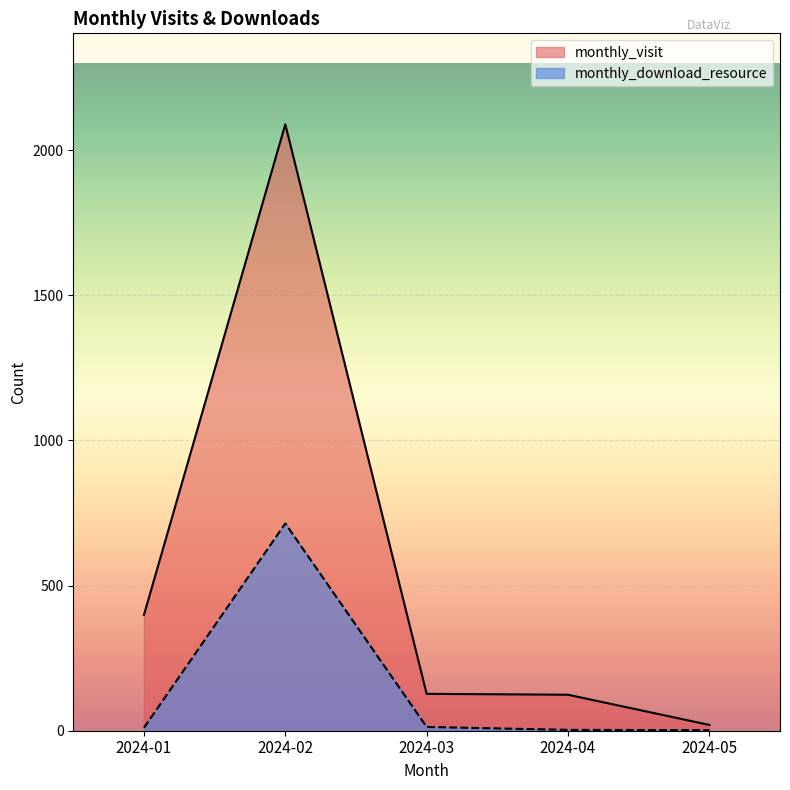

Count the number of data series in this chart.

2